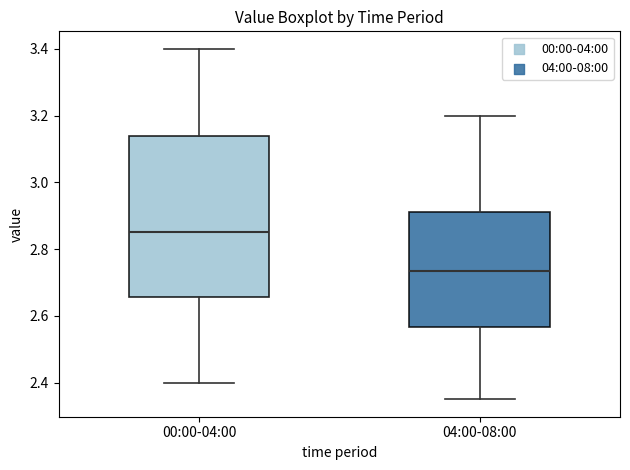

Which box's median line is the lowest?

04:00-08:00